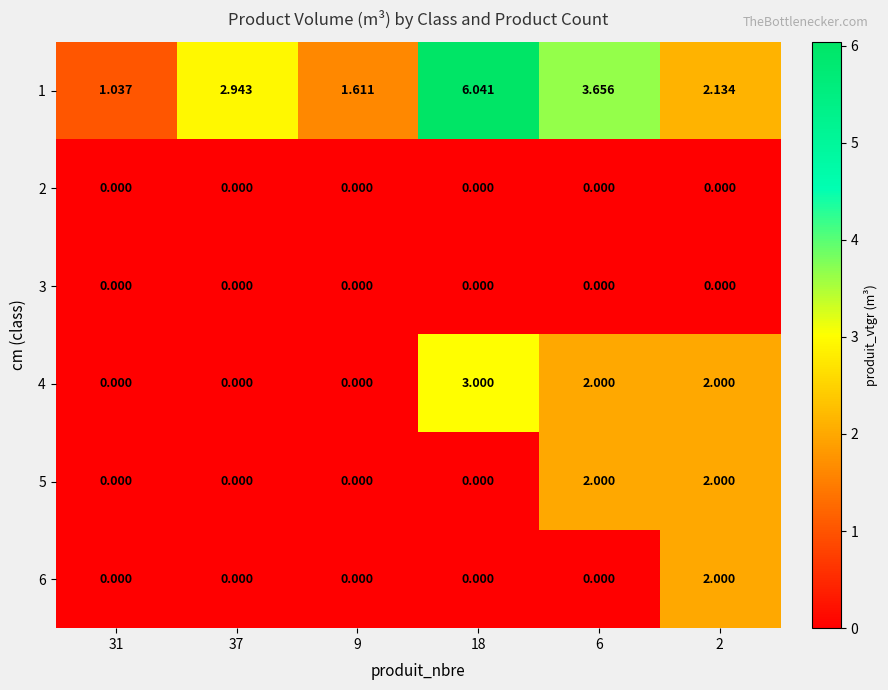

Is the value of 2 at 6 greater than the value of 4 at 2?

No